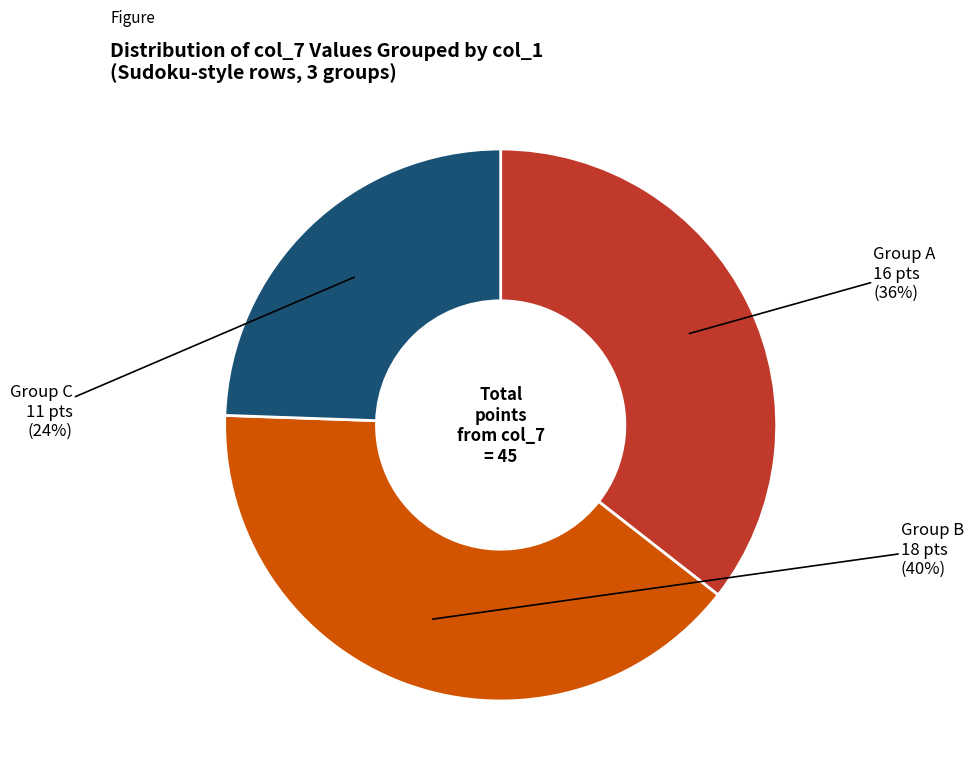

Is there a majority slice in this chart?

No